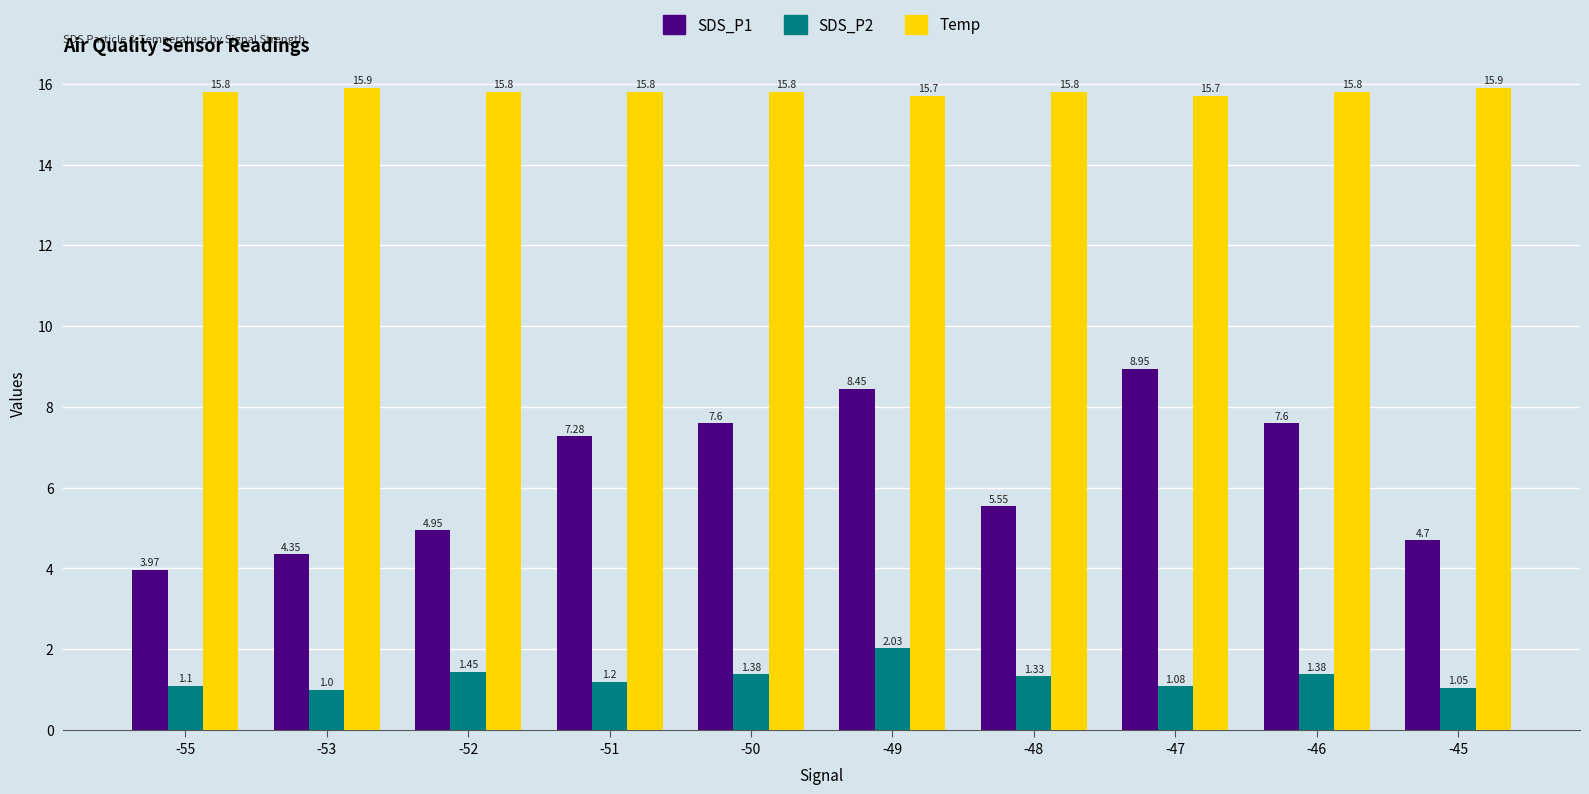

How many data points in SDS_P2 are above 1?

9